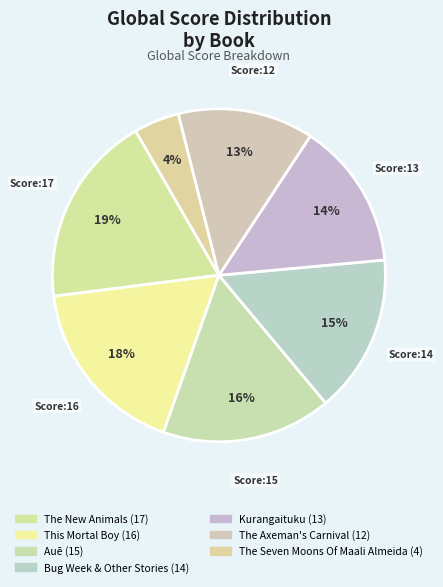

Is it true that Kurangaituku is 14% of the pie?

True